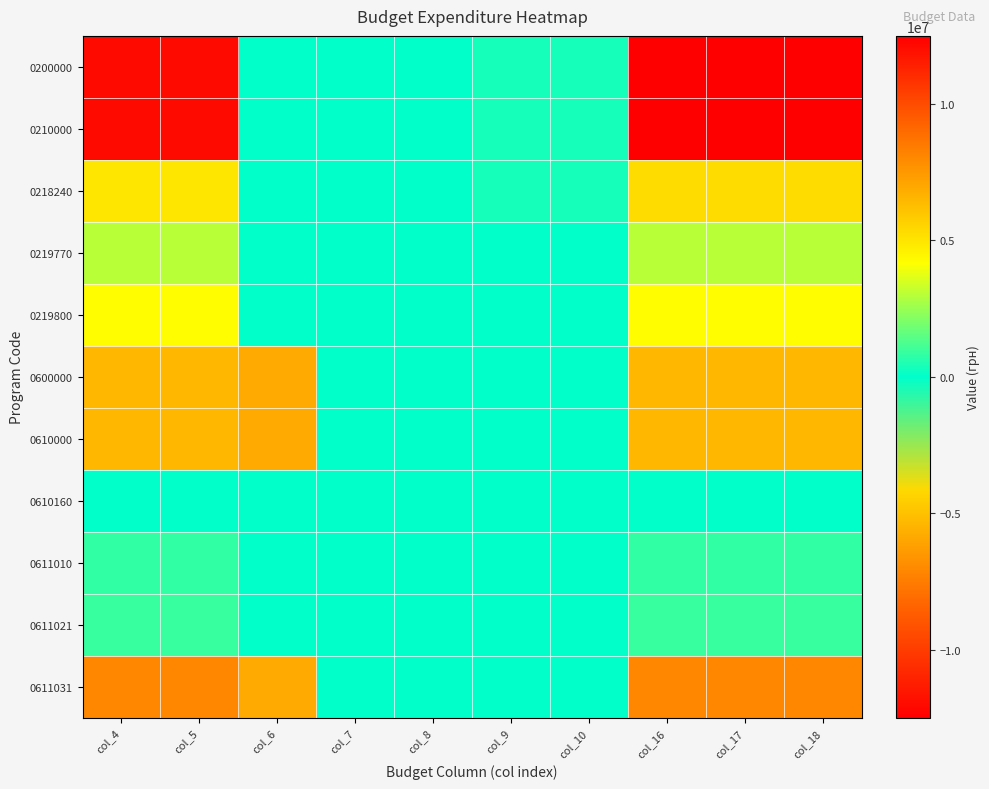

How many distinct data groups are displayed?

11